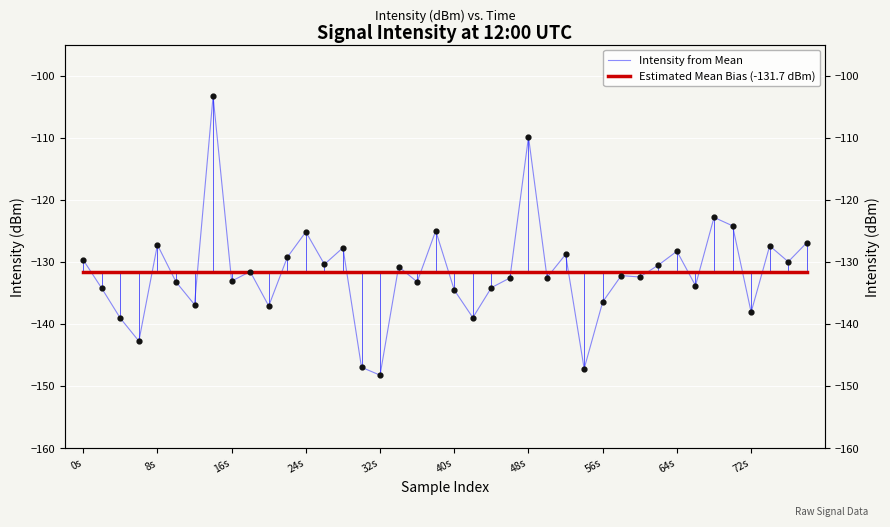

Which series has the widest spread of Y values?

Intensity from Mean